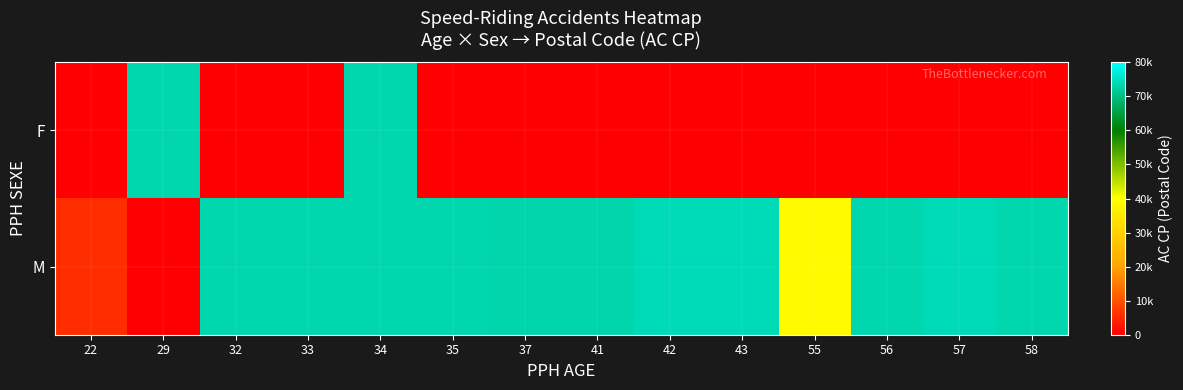

Reading left to right, what are all the values shown in this chart?

F: 22=0	29=73500	32=0	33=0	34=73500	35=0	37=0	41=0	42=0	43=0	55=0	56=0	57=0	58=0
M: 22=5340	29=0	32=73700	33=73500	34=73500	35=73500	37=73150	41=73150	42=74220	43=74110	55=38860	56=73500	57=74110	58=73500